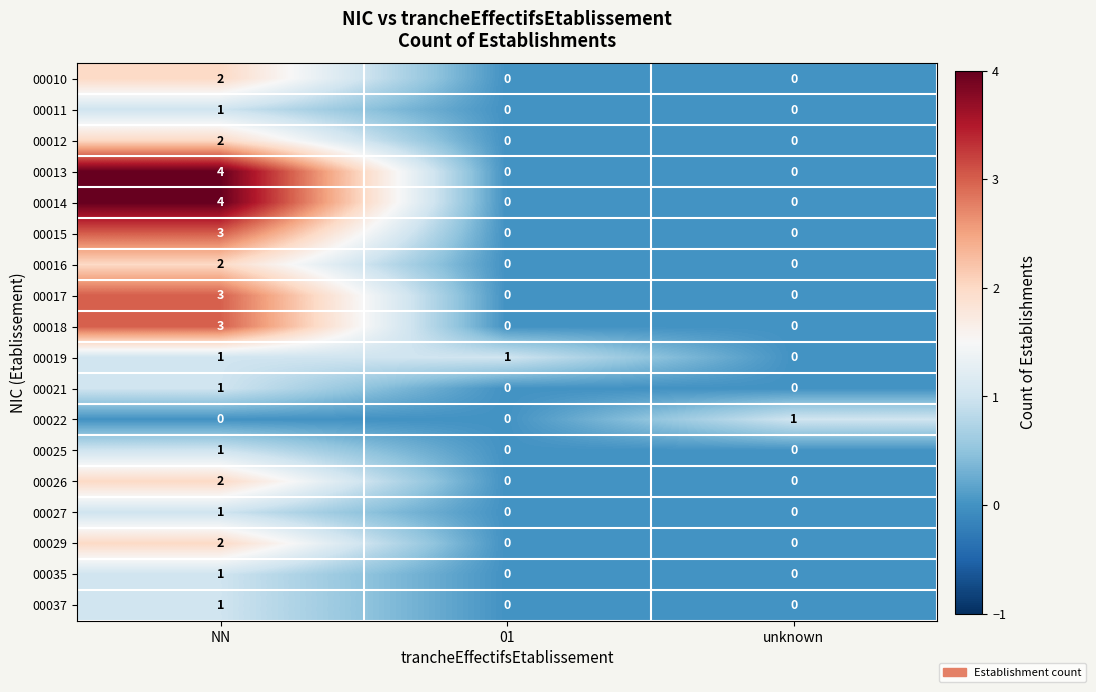

The value of 00037 at 01 is -1. True or false?

False